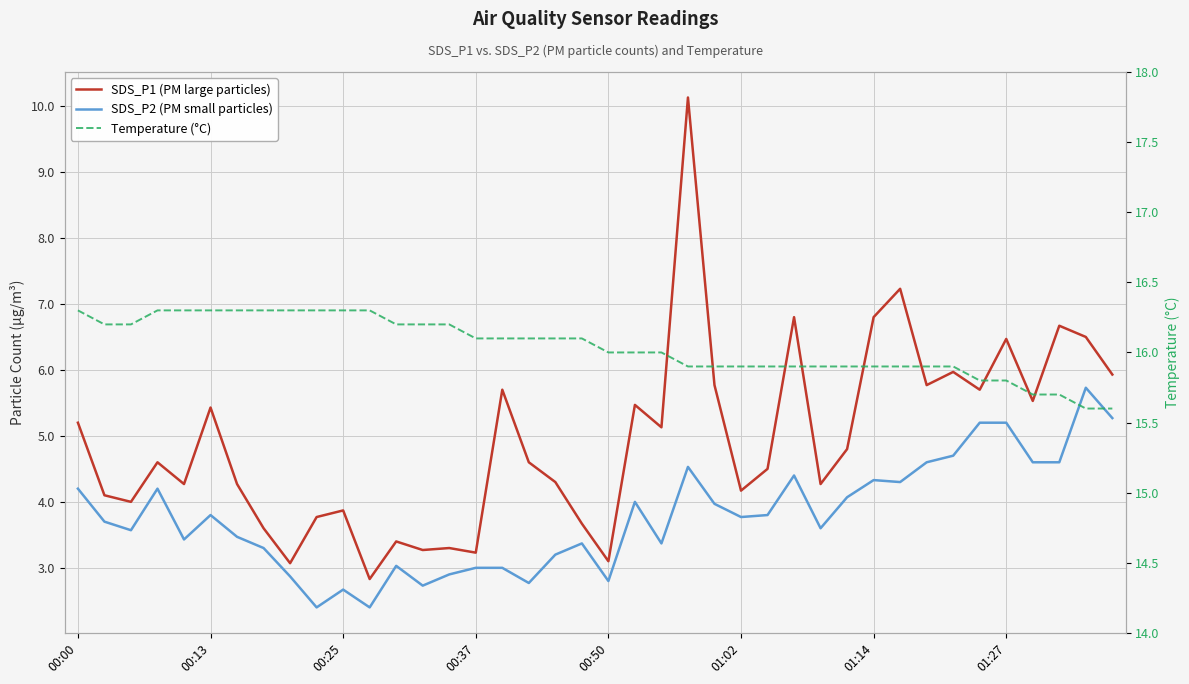

At 17, list the series in order from largest to smallest.

Temperature (°C), SDS_P1 (PM large particles), SDS_P2 (PM small particles)